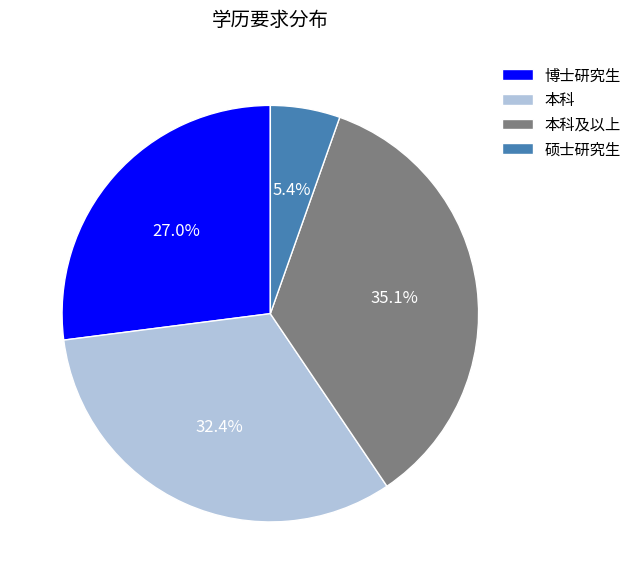

What is the ratio of the value at 博士研究生 to the value at 本科?

0.8